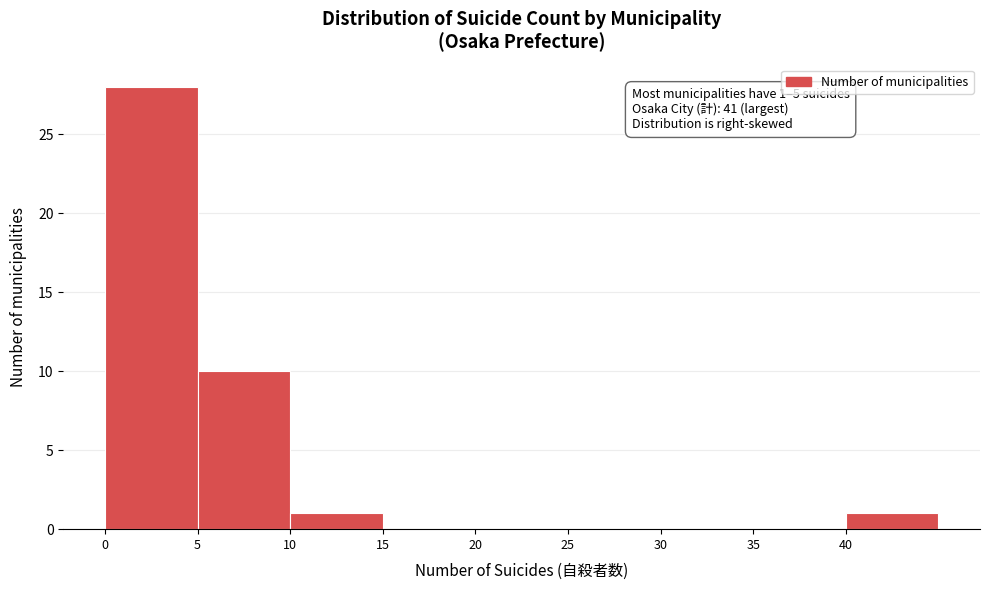

Which range on the x-axis has the tallest bar?

0 to 5